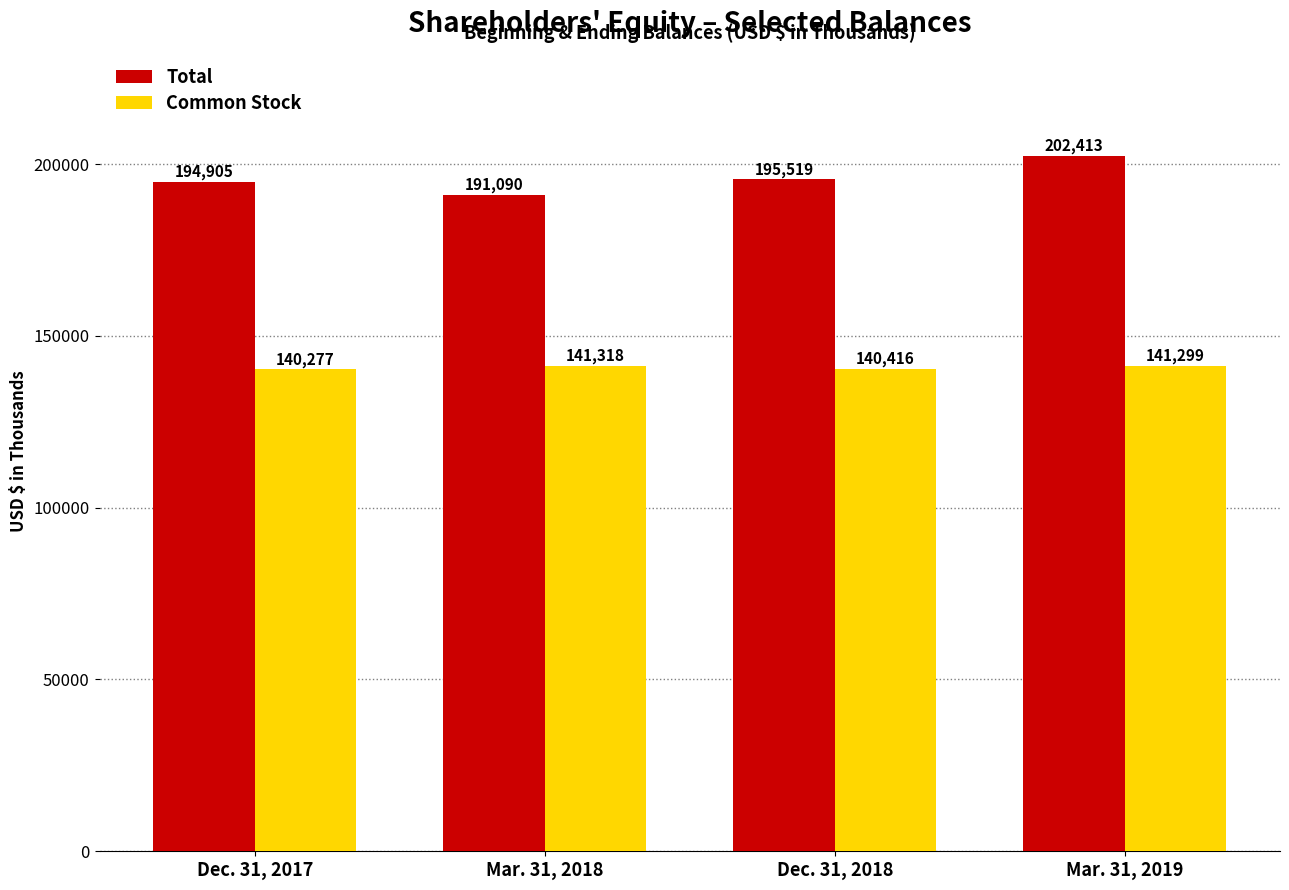

List the series in order of their peak value, lowest first.

Common Stock, Total